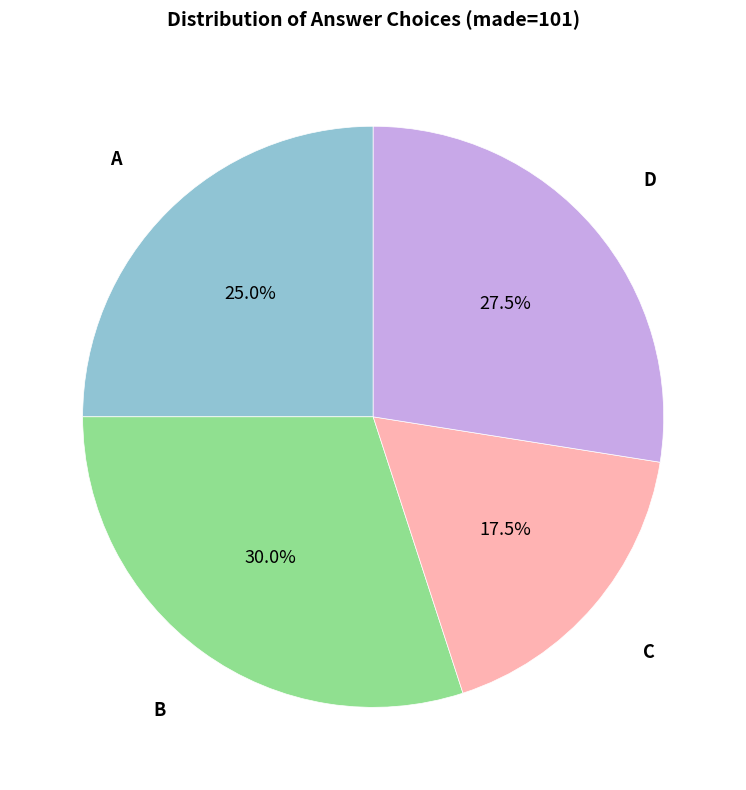

To the nearest percent, what portion does B represent?

30%